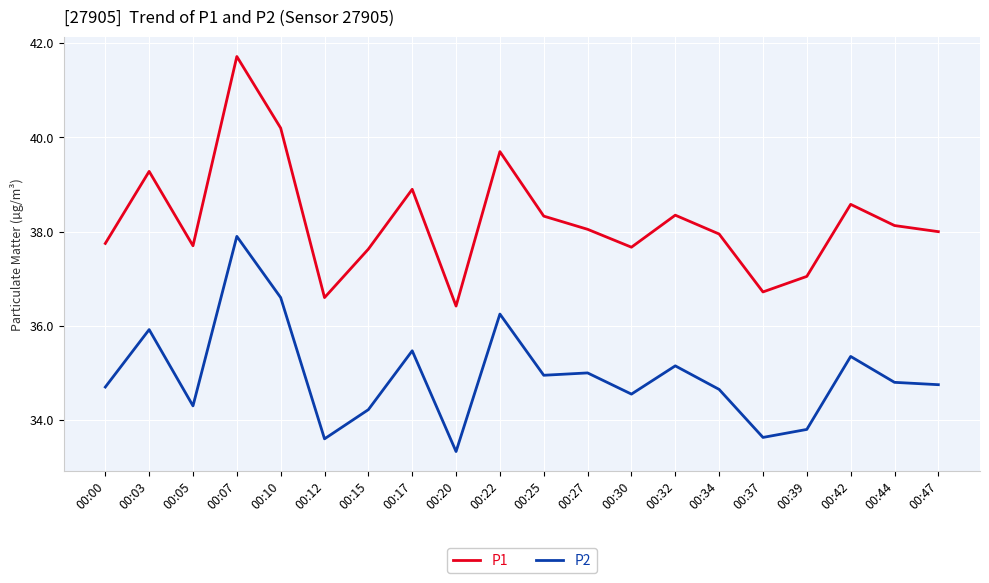

At 00:32, list the series in order from largest to smallest.

P1, P2